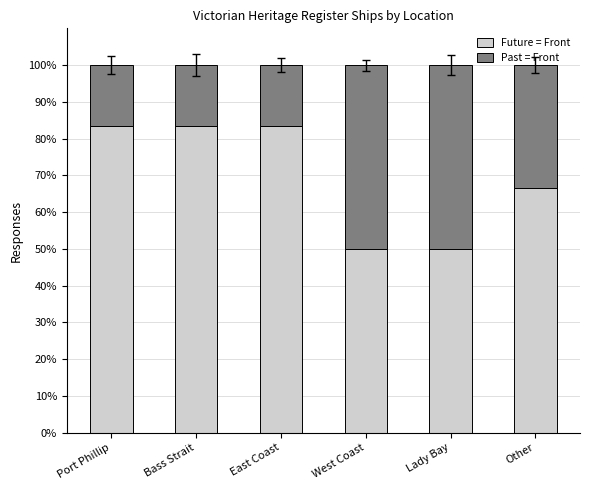

Is it true that Future = Front equals 83.3 at East Coast?

True